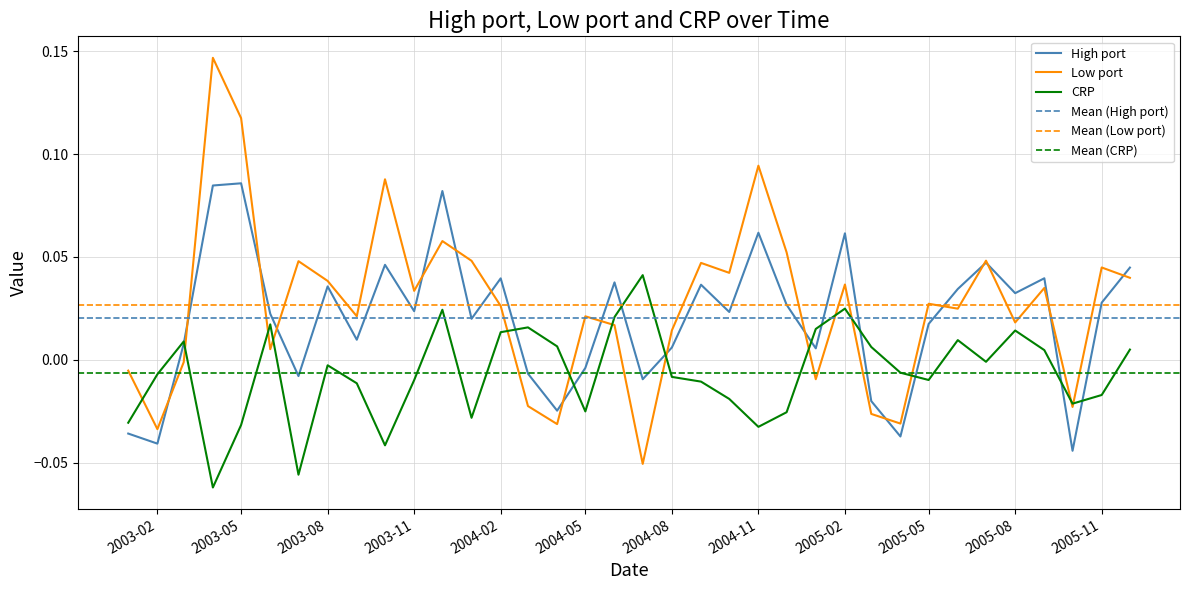

The value of High port at 2003-07-01 is -0.0. True or false?

True